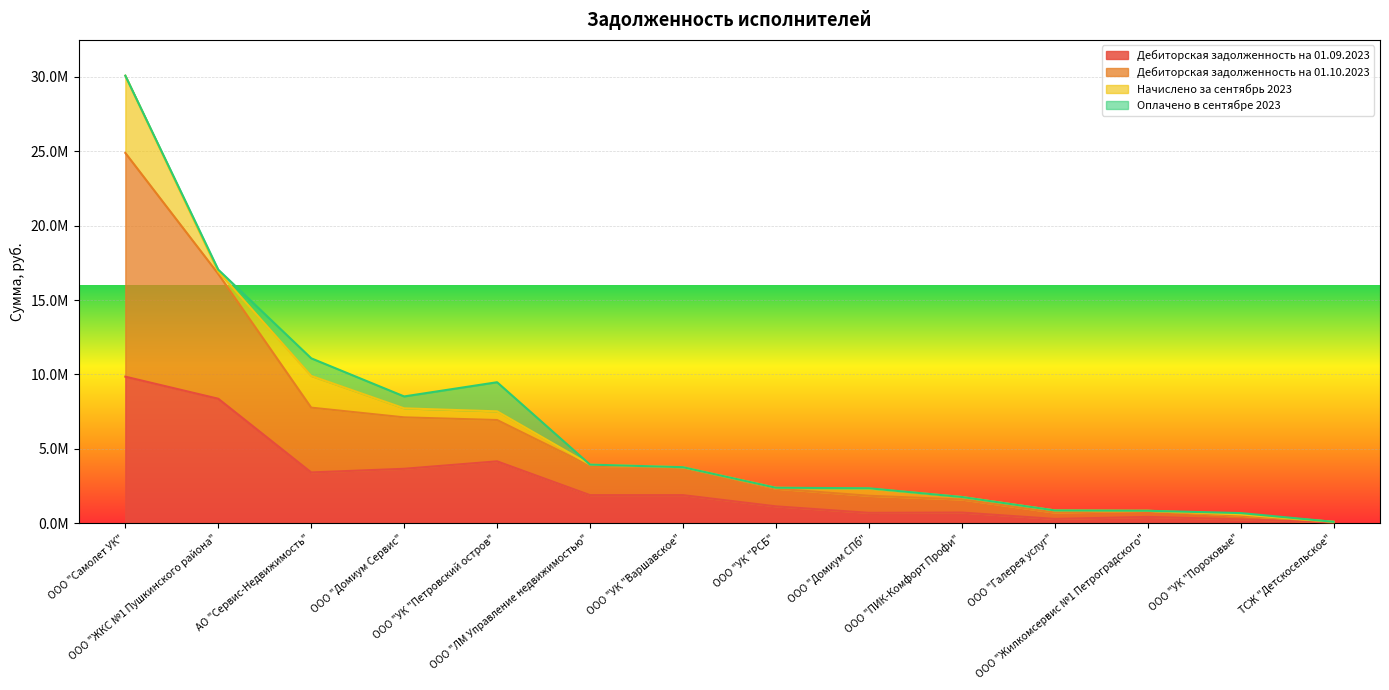

How many interior local peaks does the Дебиторская задолженность на 01.09.2023 series have?

4